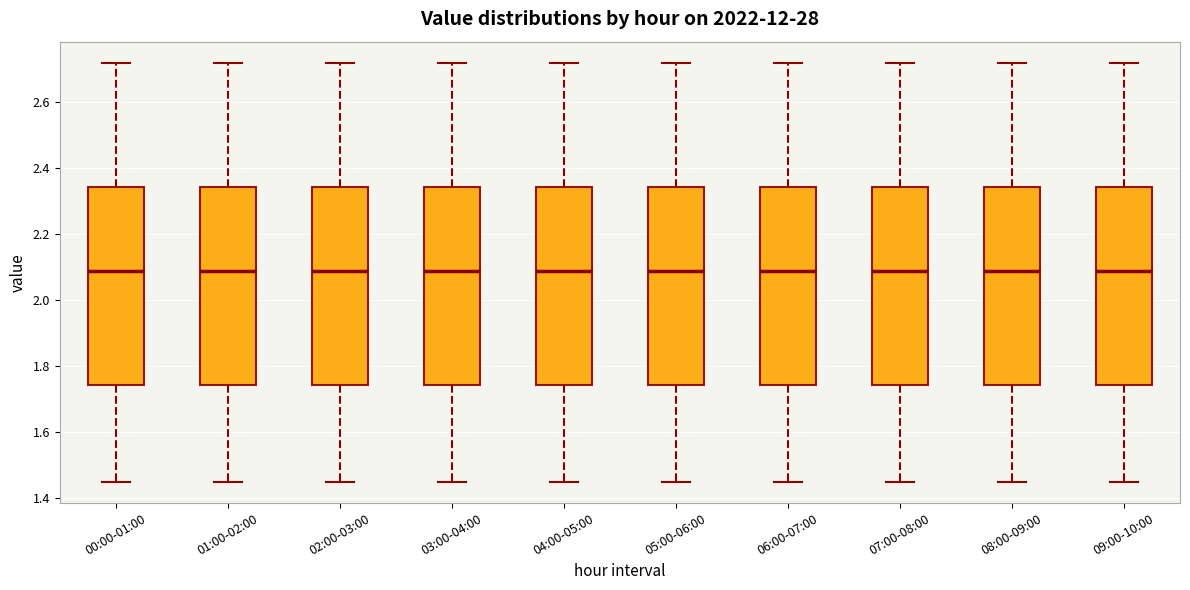

Where does the median line of the box for 03:00-04:00 sit on the y-axis? The values are not printed on the chart, so give them approximately, as read against the axis.

2.10